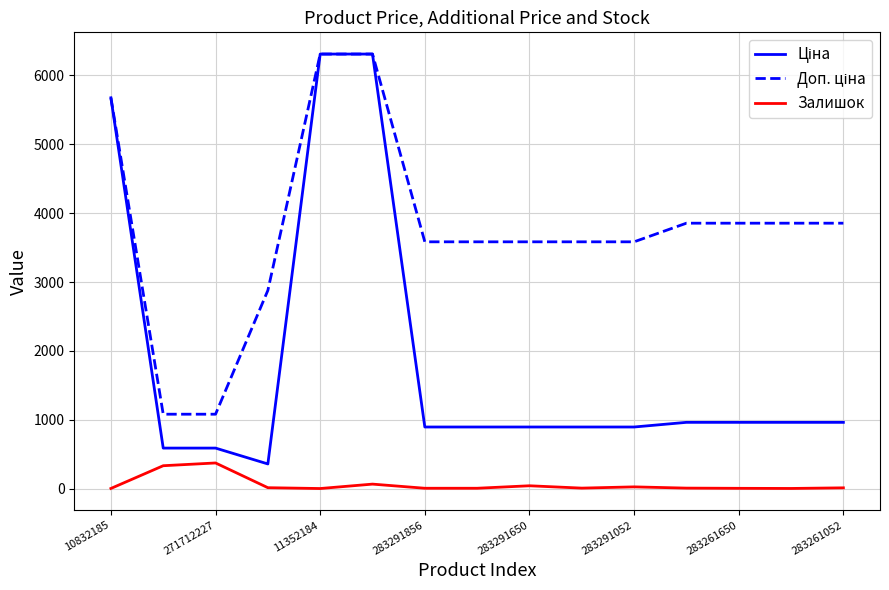

Does the chart display data point markers on the line(s)?

No